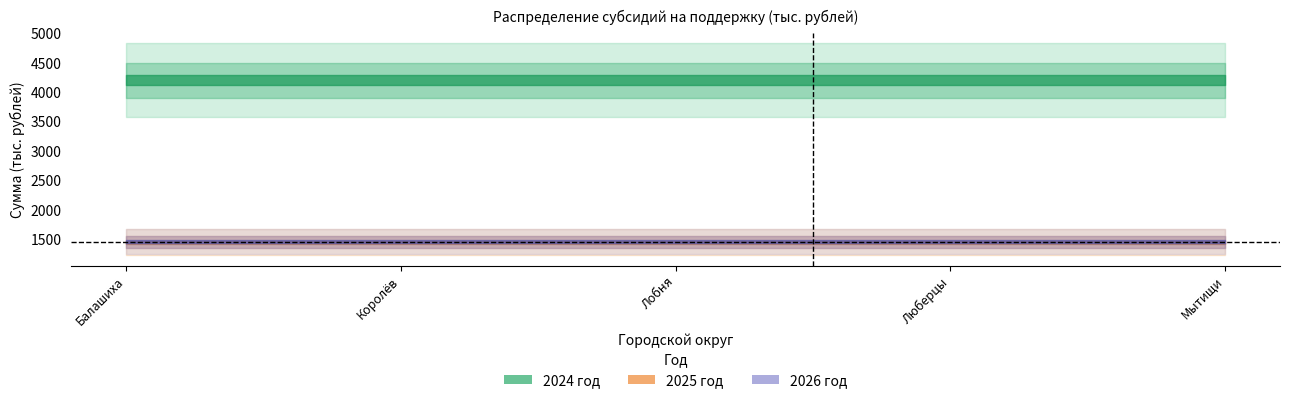

Which category has the lowest value in the 2026 год series?

Балашиха